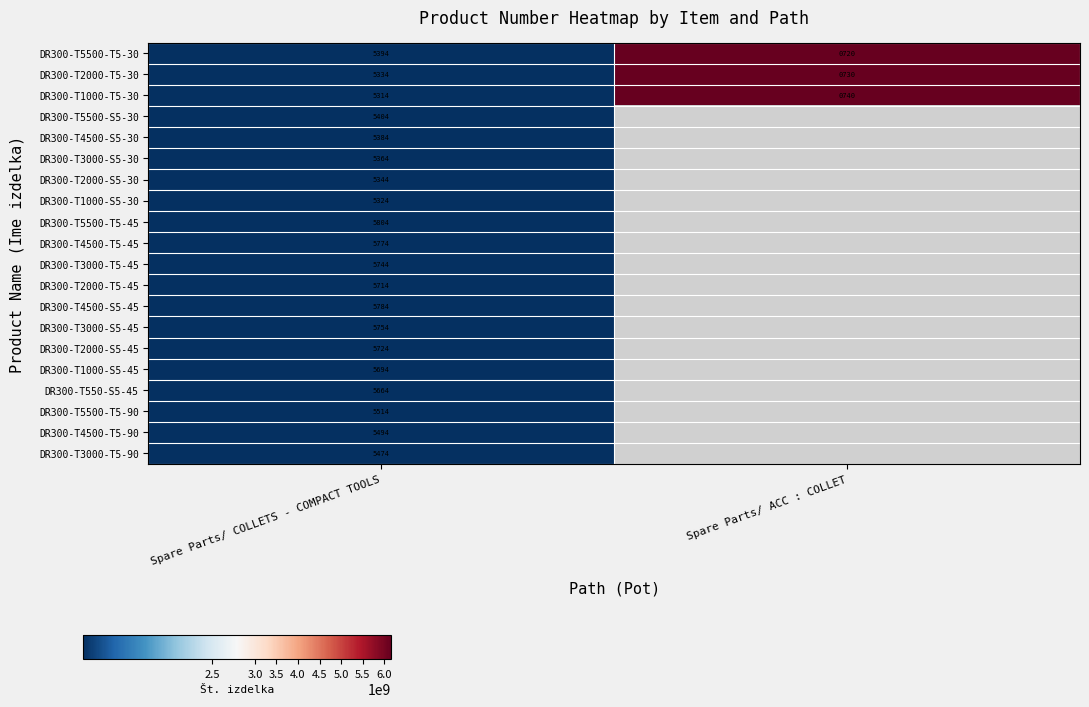

What is the difference between the highest and lowest values at Spare Parts/ COLLETS - COMPACT TOOLS?

490